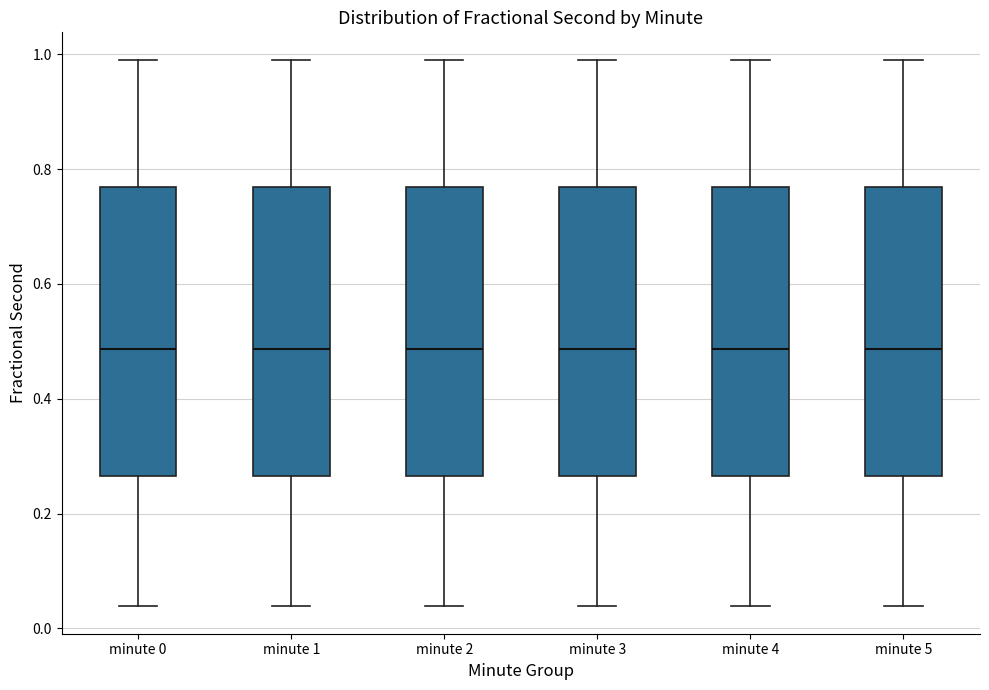

Where is the upper edge of the box for minute 2 on the y-axis? The values are not printed on the chart, so give them approximately, as read against the axis.

0.76